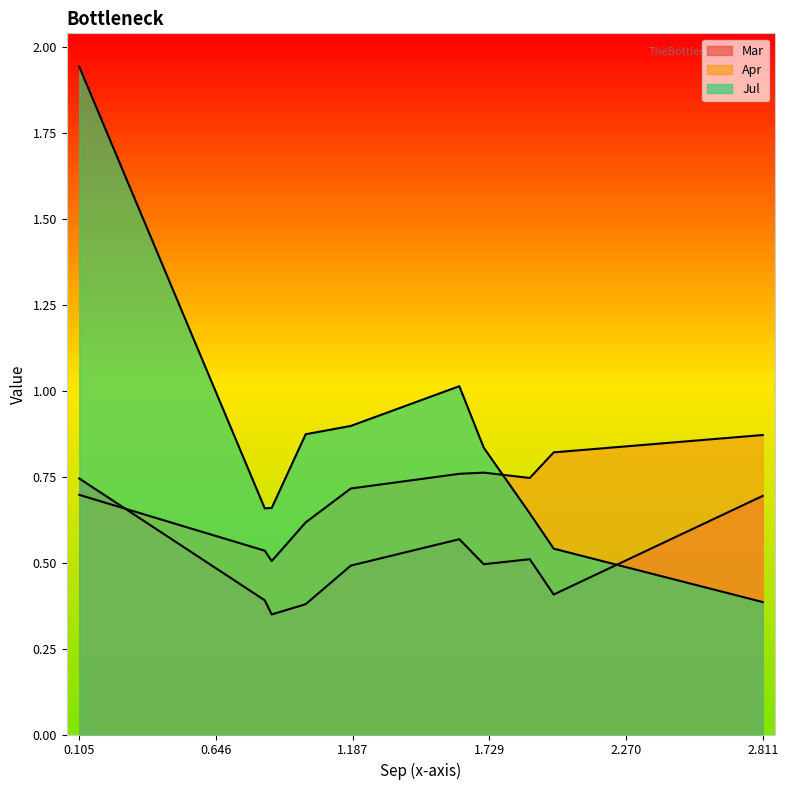

How many intersections are there between Mar and Jul?

1